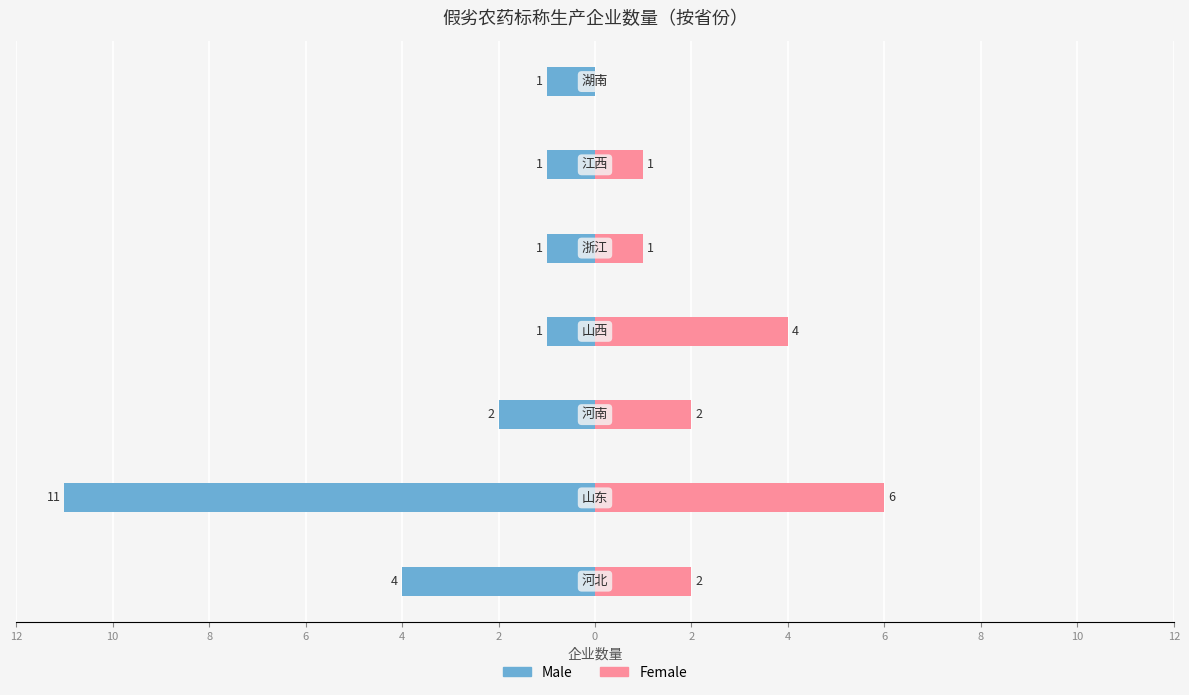

Count the Male values in the range -4 to -1.

6